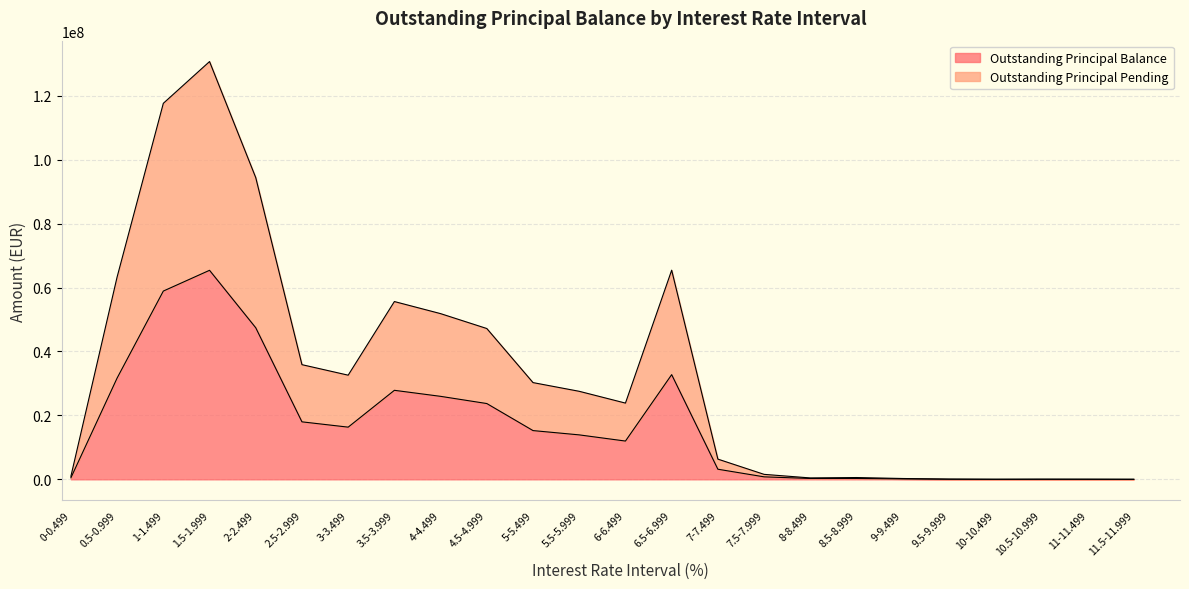

True or false: Outstanding Principal Balance and Outstanding Principal Pending intersect in this chart.

False